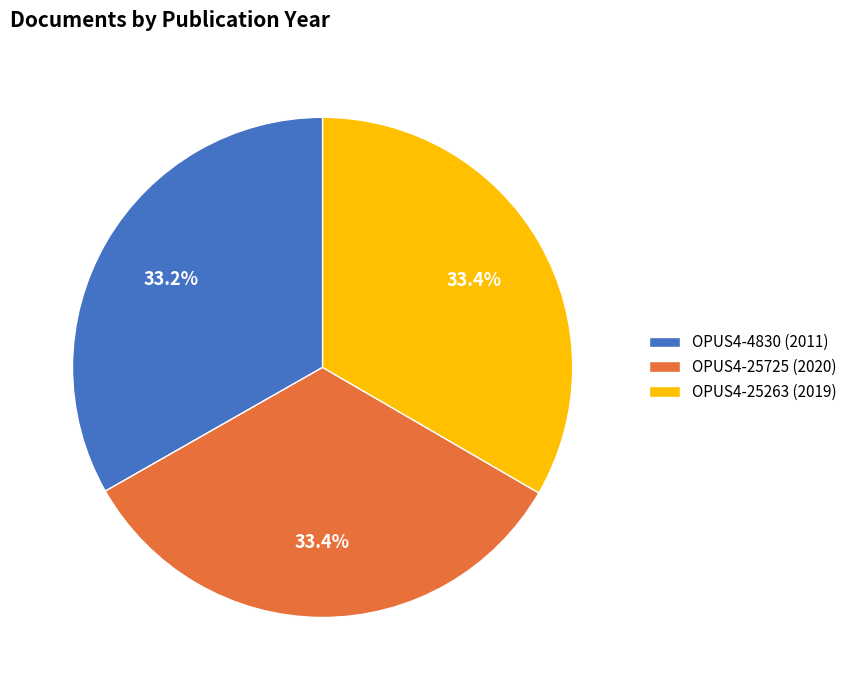

How many slices are in this pie chart?

3